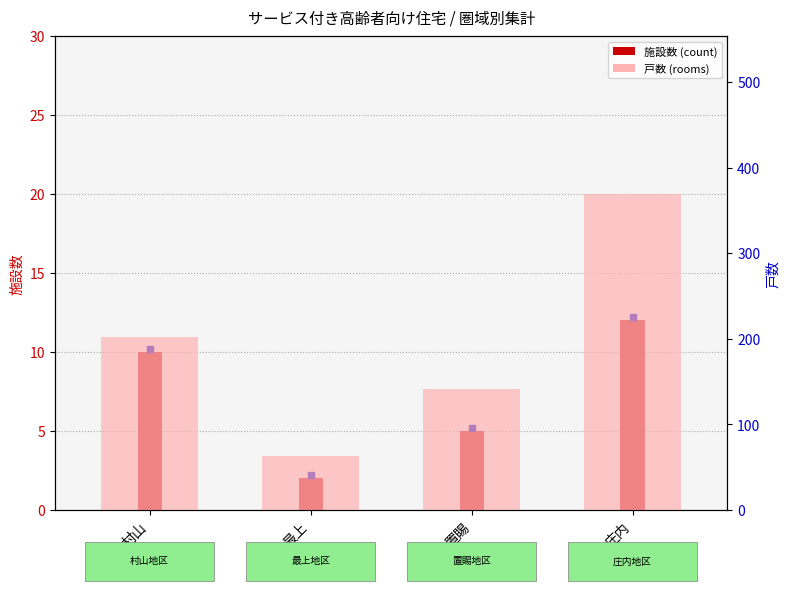

How many data points does each series have?

4